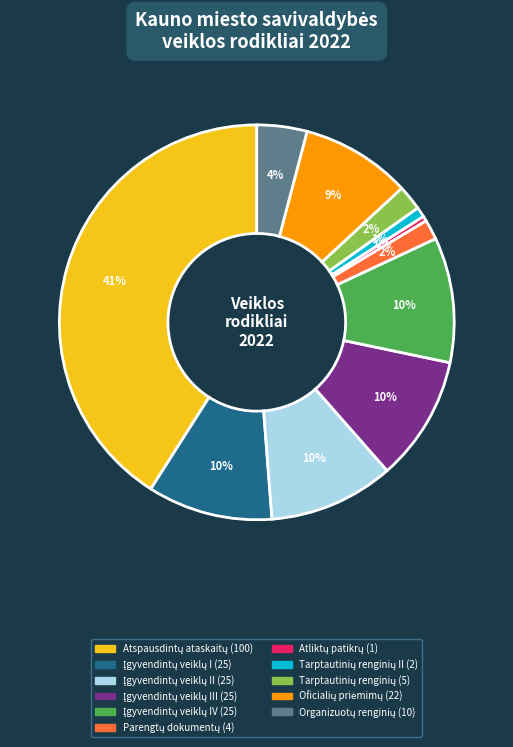

Count the number of slices in the pie.

11